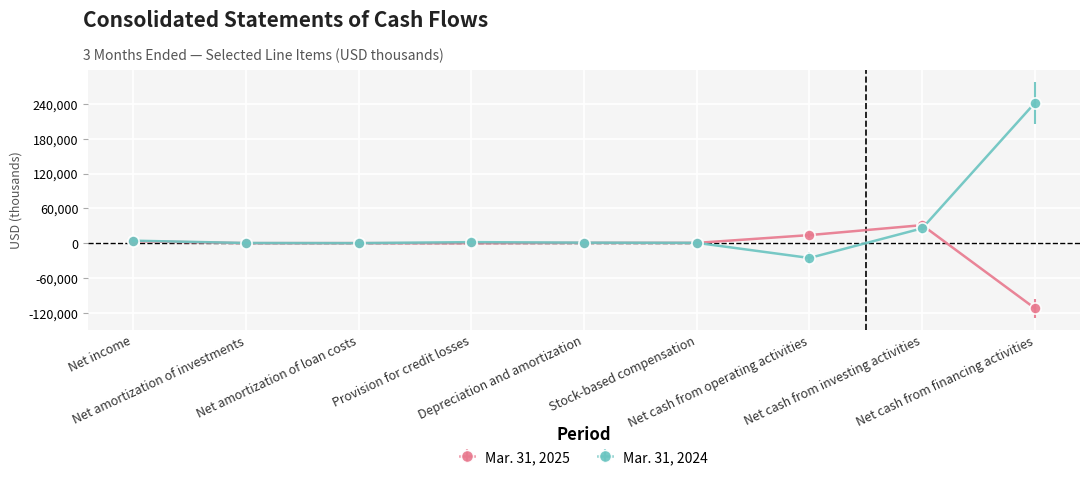

List the series in order of their peak value, lowest first.

Mar. 31, 2025, Mar. 31, 2024